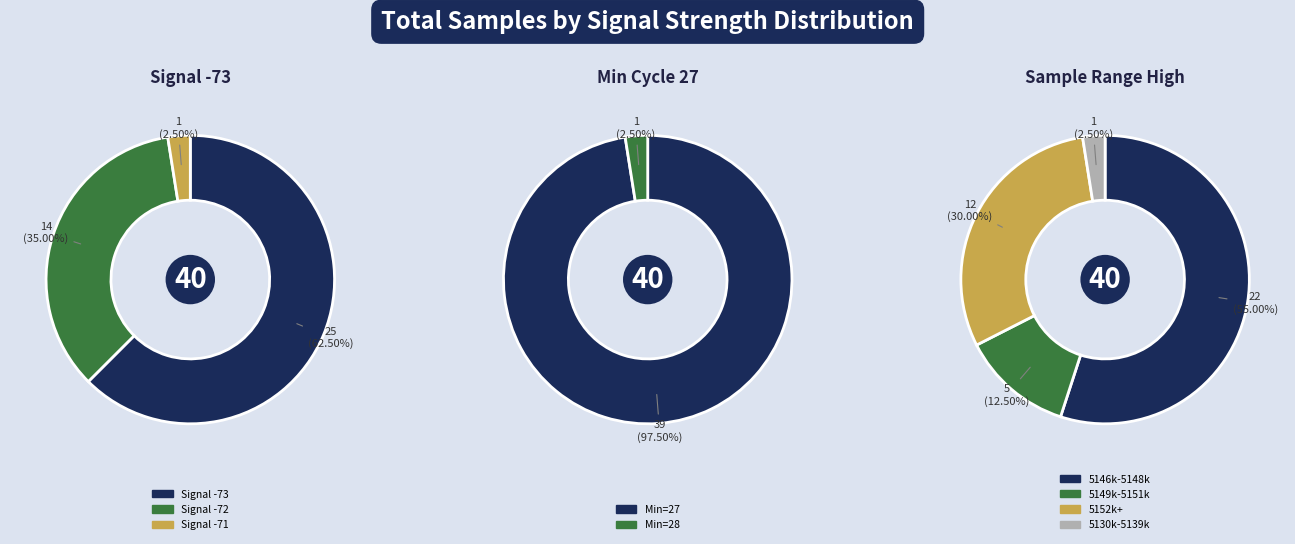

To the nearest percent, what percentage of the pie is 28?

3%